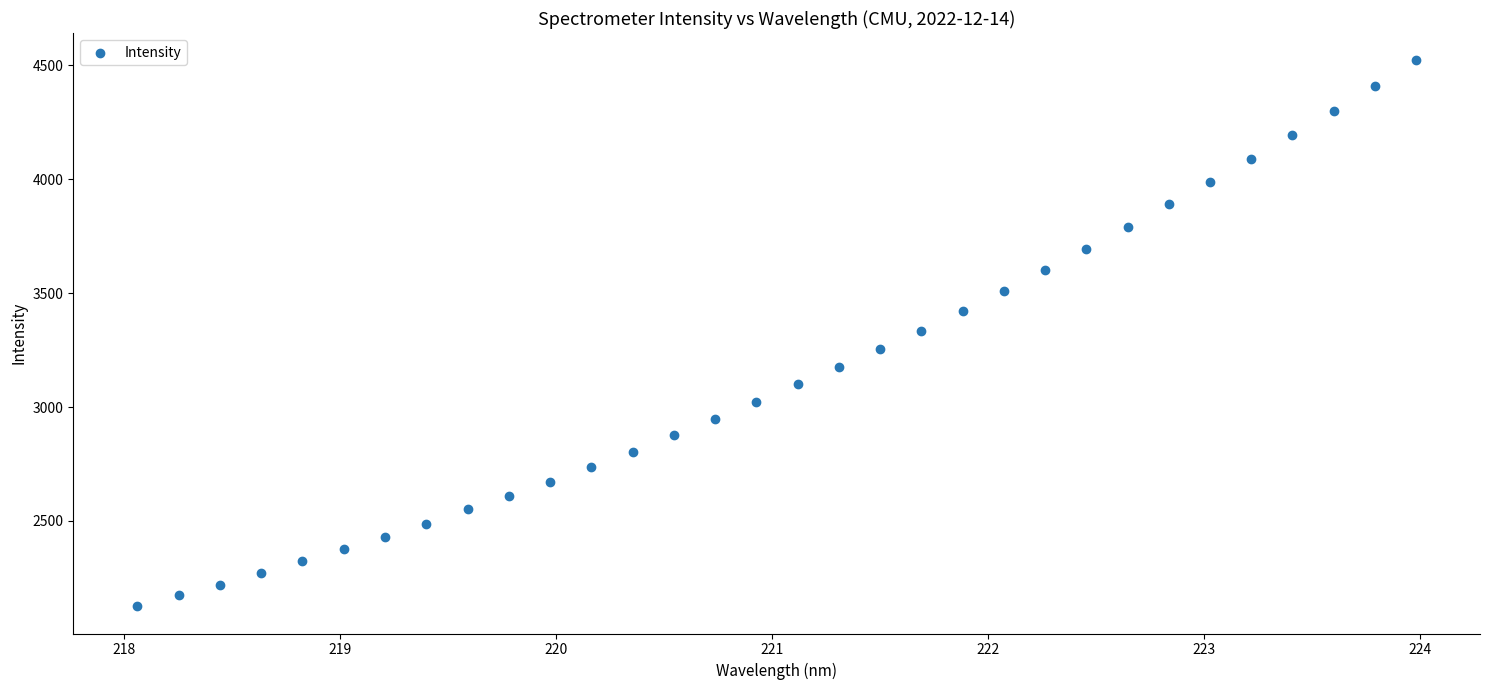

What is the range of Y values (max minus min)?

2395.4